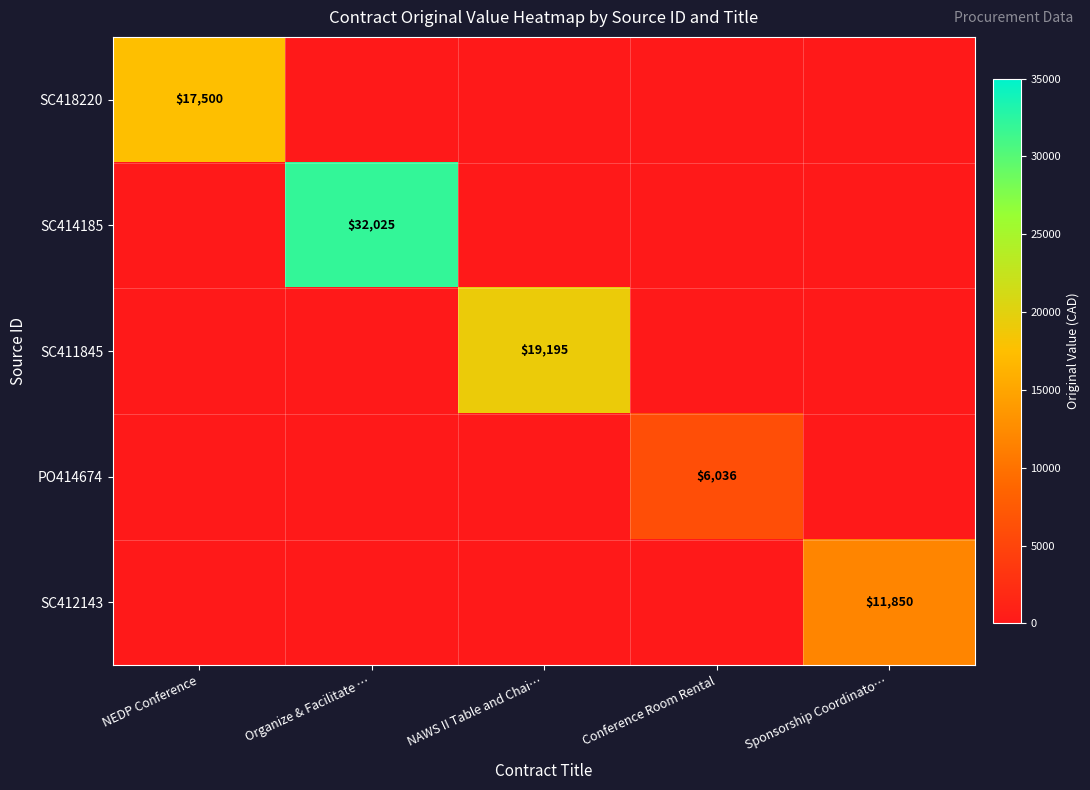

Count the number of data series in this chart.

5